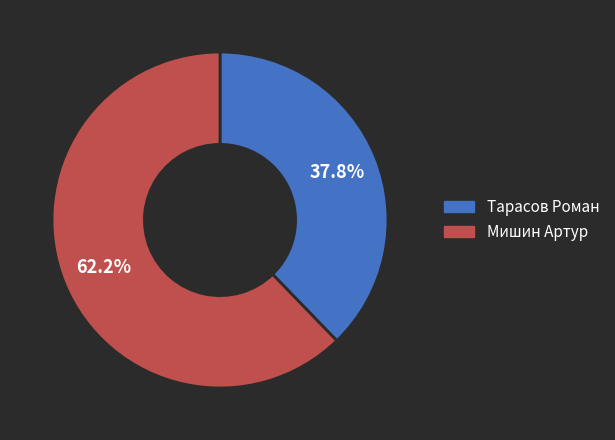

What percentage is the Тарасов Роман slice, to the nearest percent?

38%